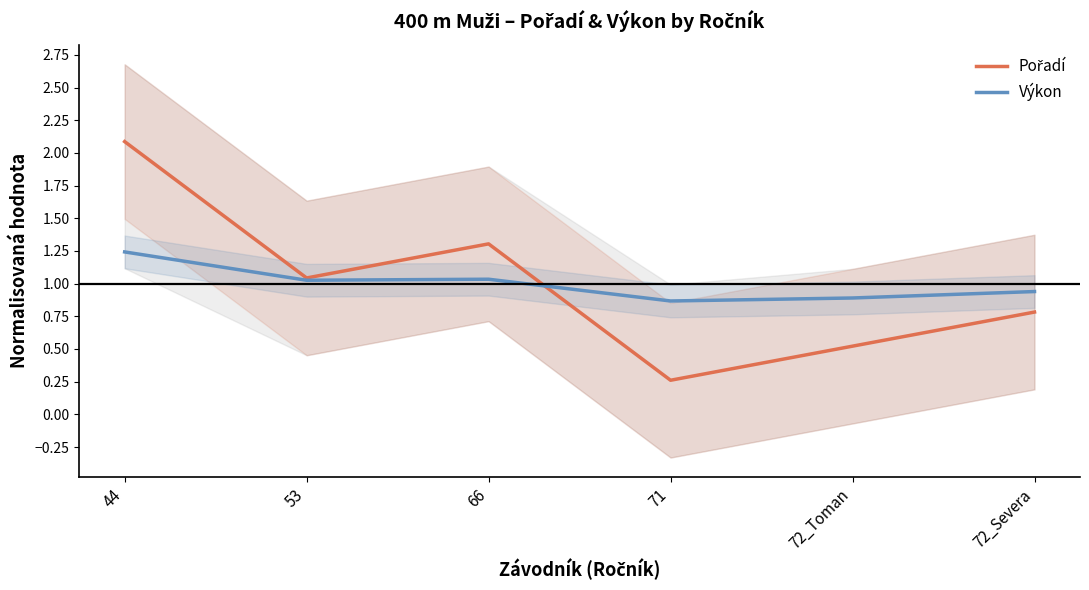

At 72_Severa, list the series in order from largest to smallest.

Výkon, Pořadí